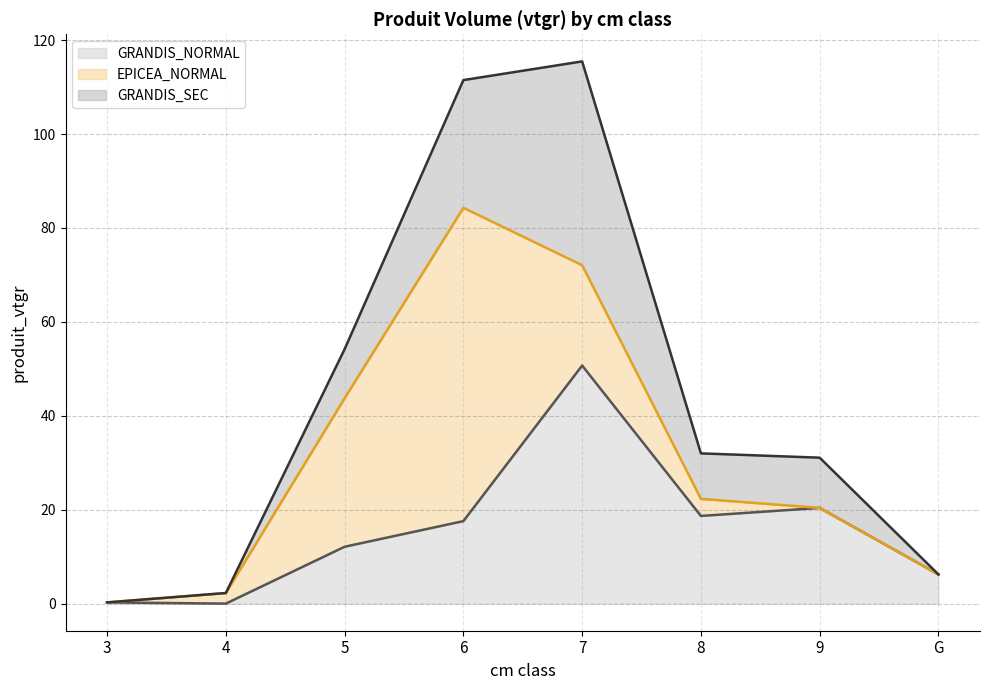

Does the chart display data point markers on the line(s)?

No